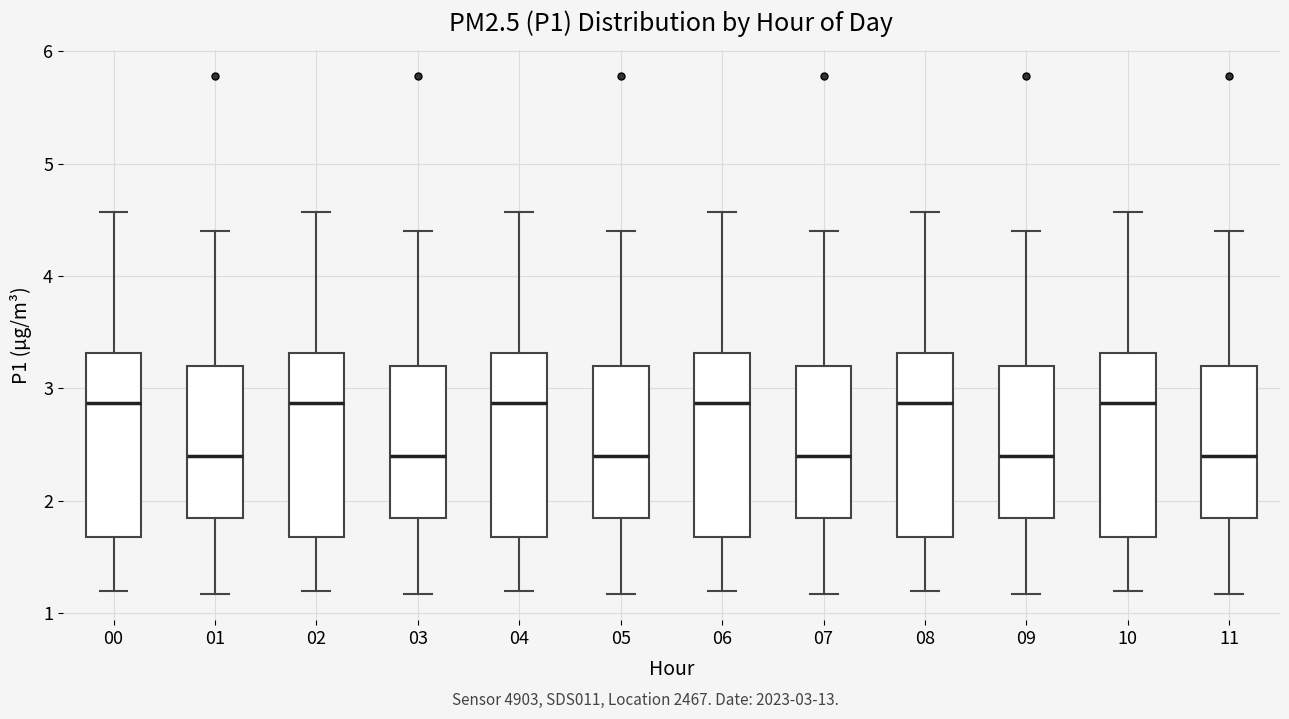

Reading left to right, transcribe this box plot: for each box, give where its median line is, the range the box spans, and where its two whiskers end, as read against the y-axis. The values are not printed on the chart, so give them approximately, as read against the axis.

00: median 2.9, box 1.7 to 3.3, whiskers 1.2 to 4.6
01: median 2.4, box 1.8 to 3.2, whiskers 1.2 to 4.4
02: median 2.9, box 1.7 to 3.3, whiskers 1.2 to 4.6
03: median 2.4, box 1.8 to 3.2, whiskers 1.2 to 4.4
04: median 2.9, box 1.7 to 3.3, whiskers 1.2 to 4.6
05: median 2.4, box 1.8 to 3.2, whiskers 1.2 to 4.4
06: median 2.9, box 1.7 to 3.3, whiskers 1.2 to 4.6
07: median 2.4, box 1.8 to 3.2, whiskers 1.2 to 4.4
08: median 2.9, box 1.7 to 3.3, whiskers 1.2 to 4.6
09: median 2.4, box 1.8 to 3.2, whiskers 1.2 to 4.4
10: median 2.9, box 1.7 to 3.3, whiskers 1.2 to 4.6
11: median 2.4, box 1.8 to 3.2, whiskers 1.2 to 4.4